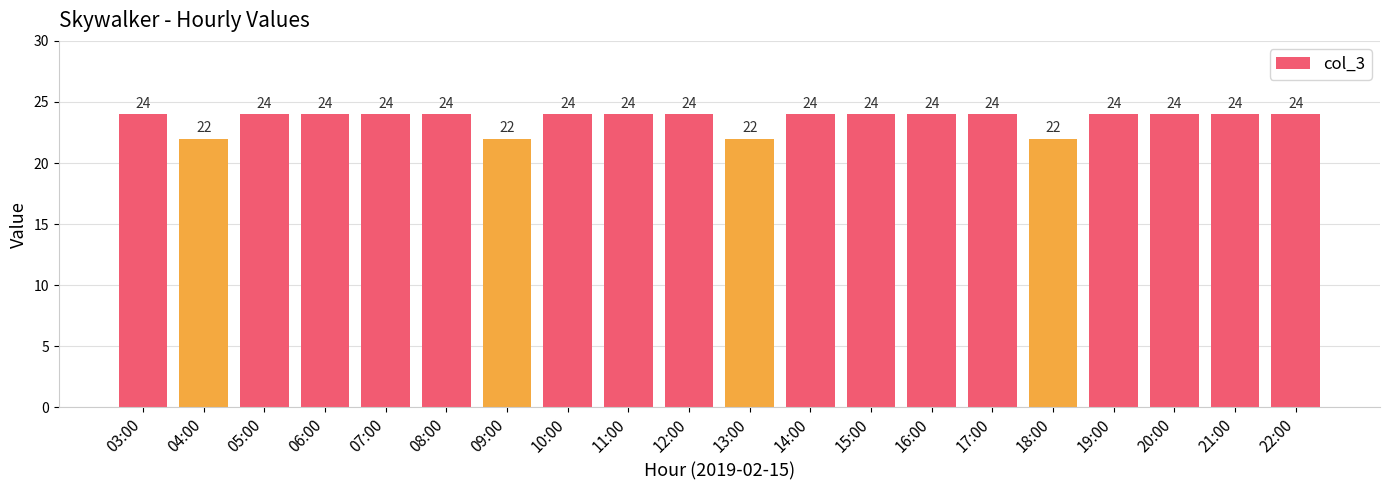

Approximately how many times larger is the value at 09:00 compared to 16:00?

0.9